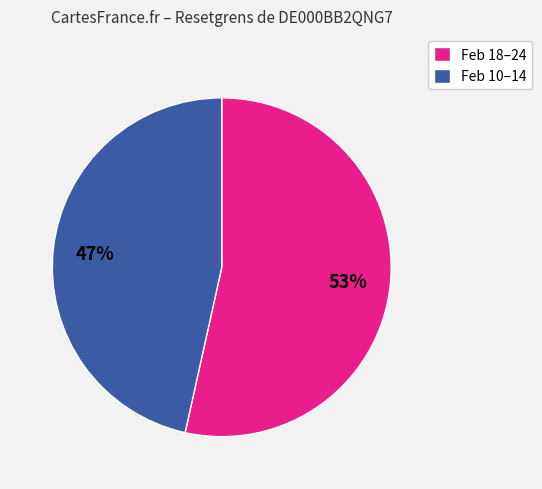

Does any single category account for the majority?

Yes